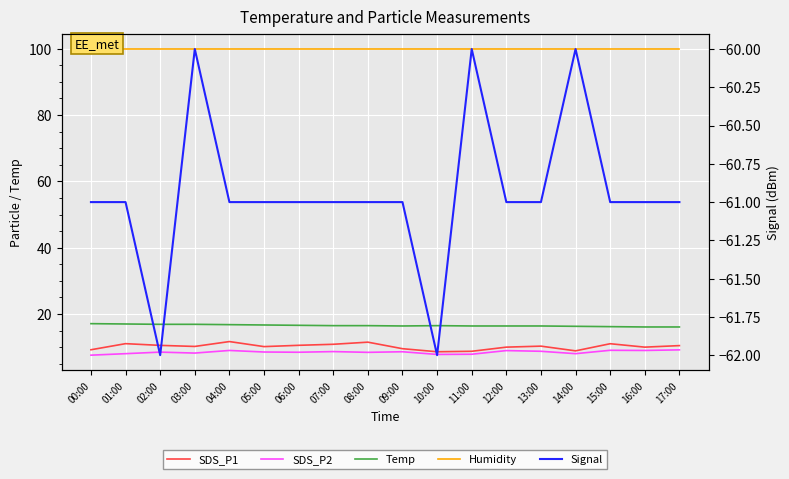

Between 04:00 and 13:00, which series saw the biggest shift?

SDS_P1